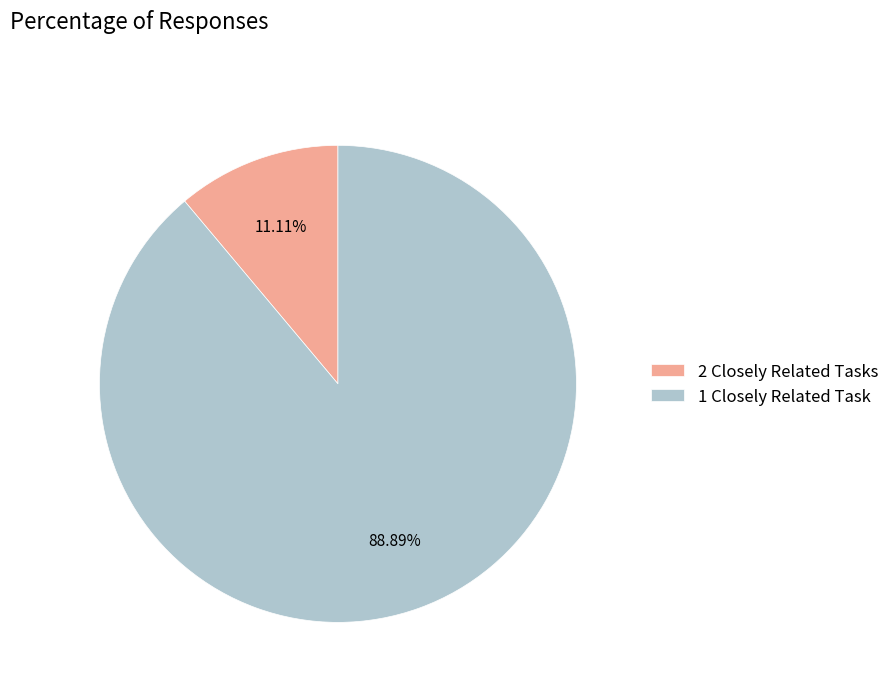

Is there any slice that represents more than half of the pie?

Yes